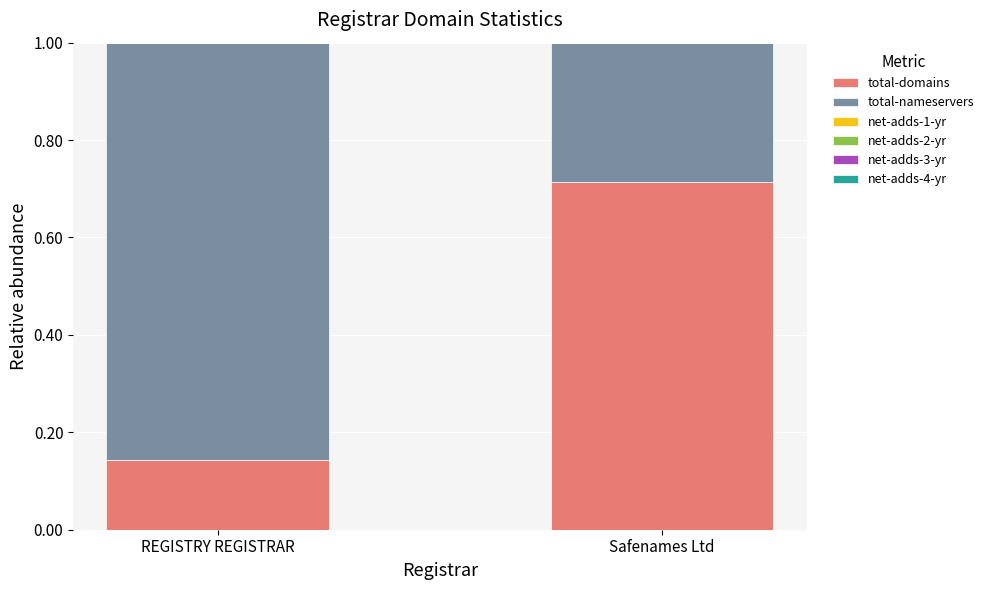

List the labels in order of total-domains value, largest first.

Safenames Ltd, REGISTRY REGISTRAR